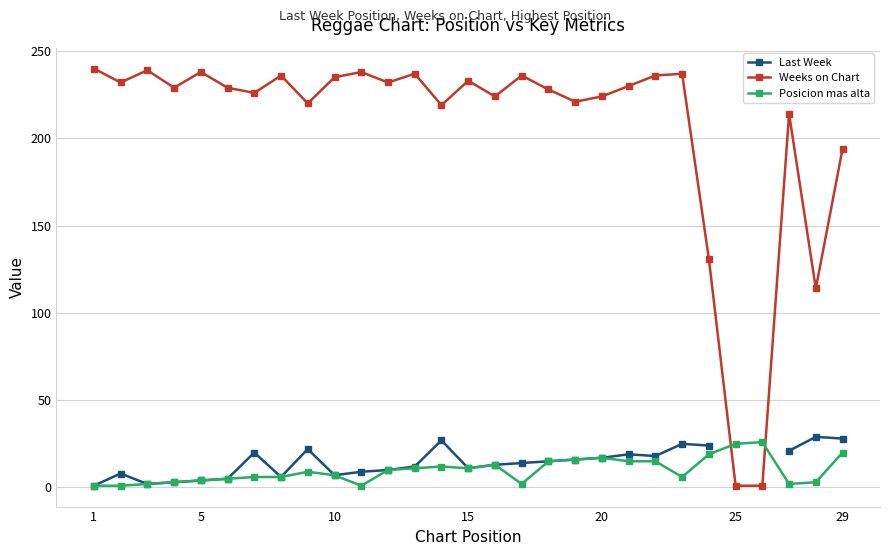

What is the minimum value shown in the chart?

1.0